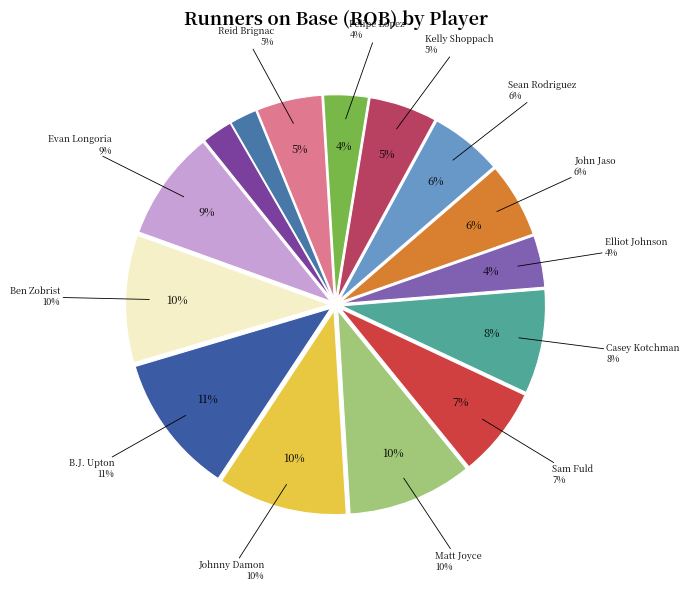

What percentage is the Reid Brignac slice, to the nearest percent?

5%